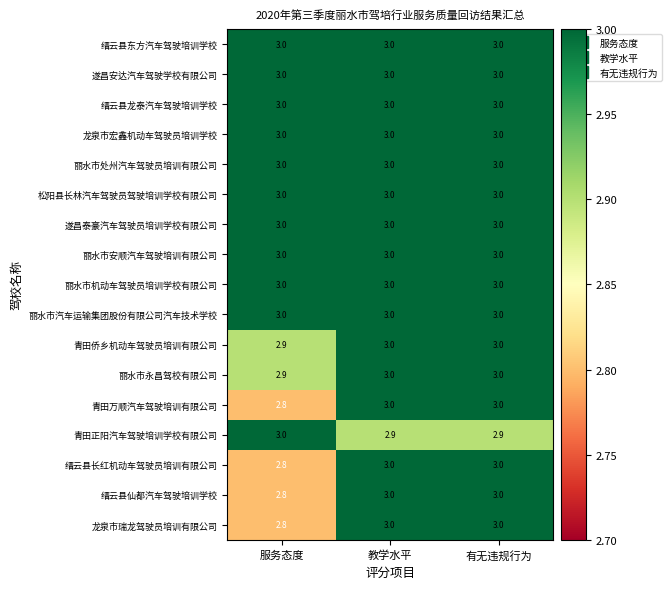

At how many categories does at least one series exceed 2?

3